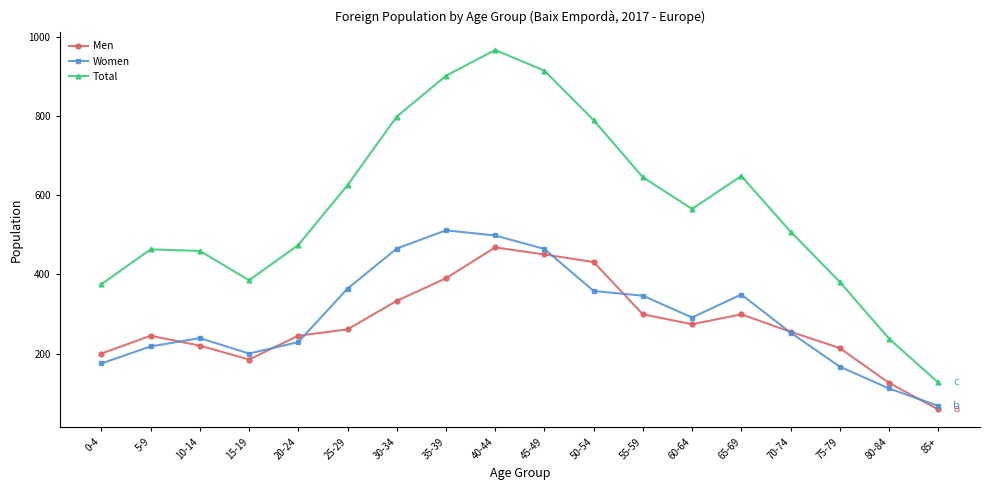

The value of Women at 65-69 is 349. True or false?

True